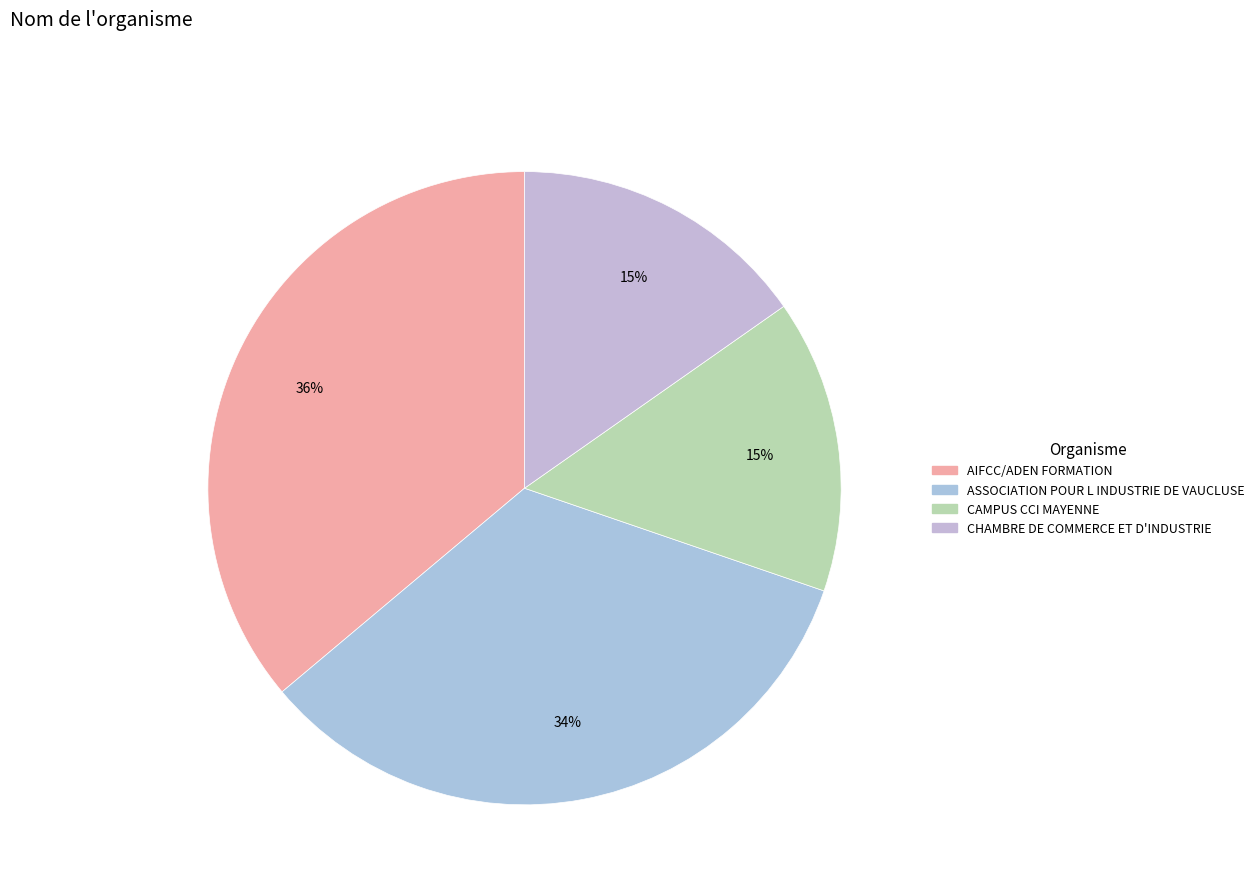

Which slice is the largest?

AIFCC/ADEN FORMATION